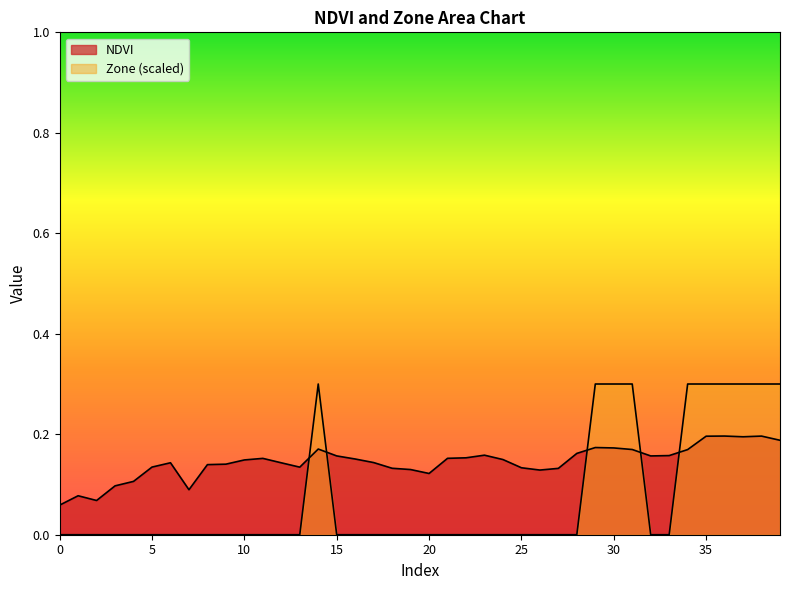

The NDVI series shows 0.1 at 2. True or false?

False